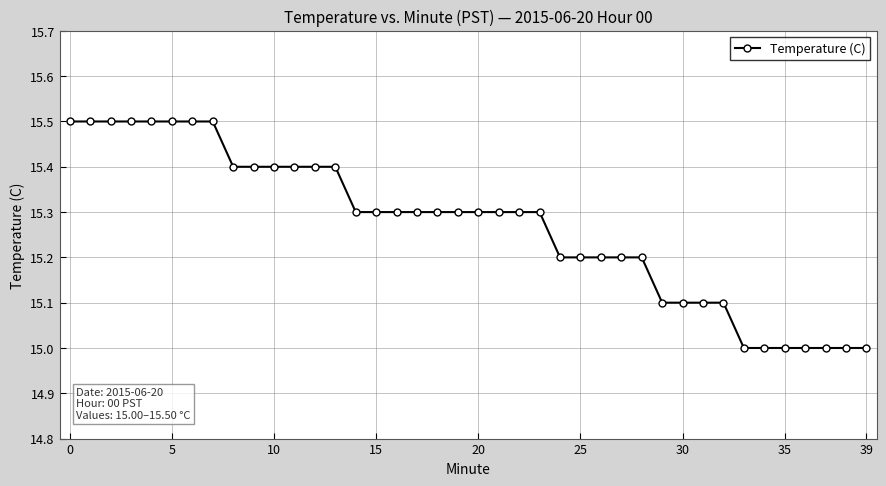

What is the minimum value shown in the chart?

15.0